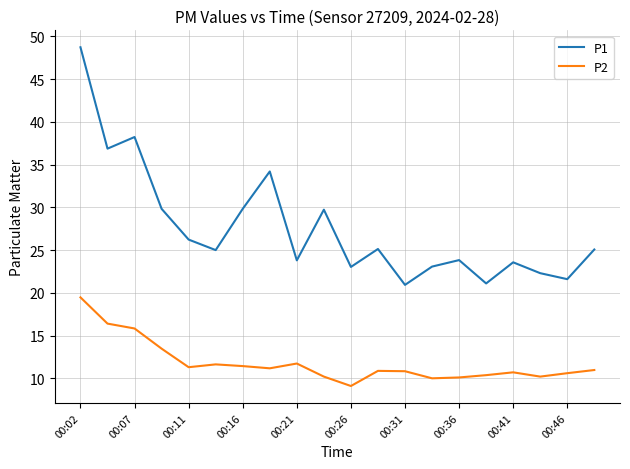

What is the smallest value displayed?

9.1